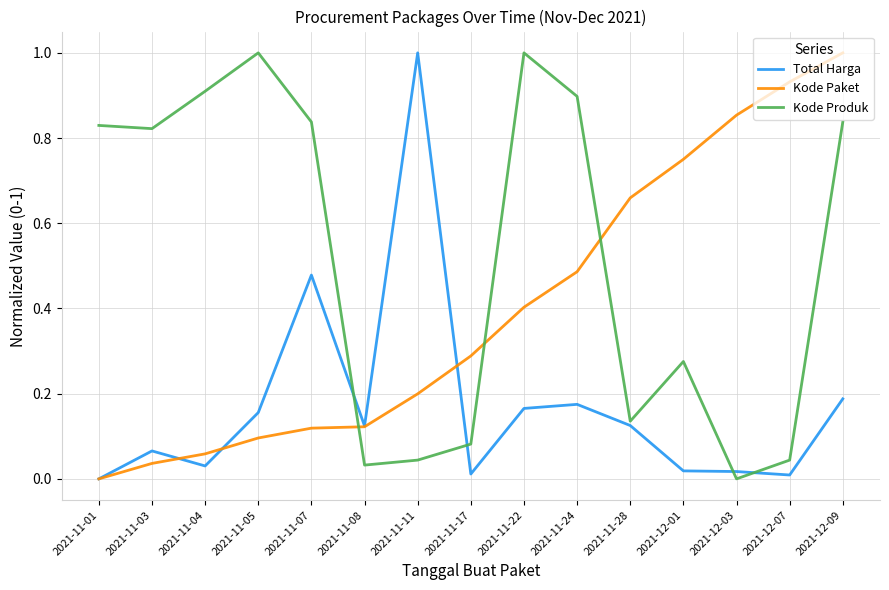

Between 2021-11-05 and 2021-11-07, which series saw the biggest shift?

Total Harga